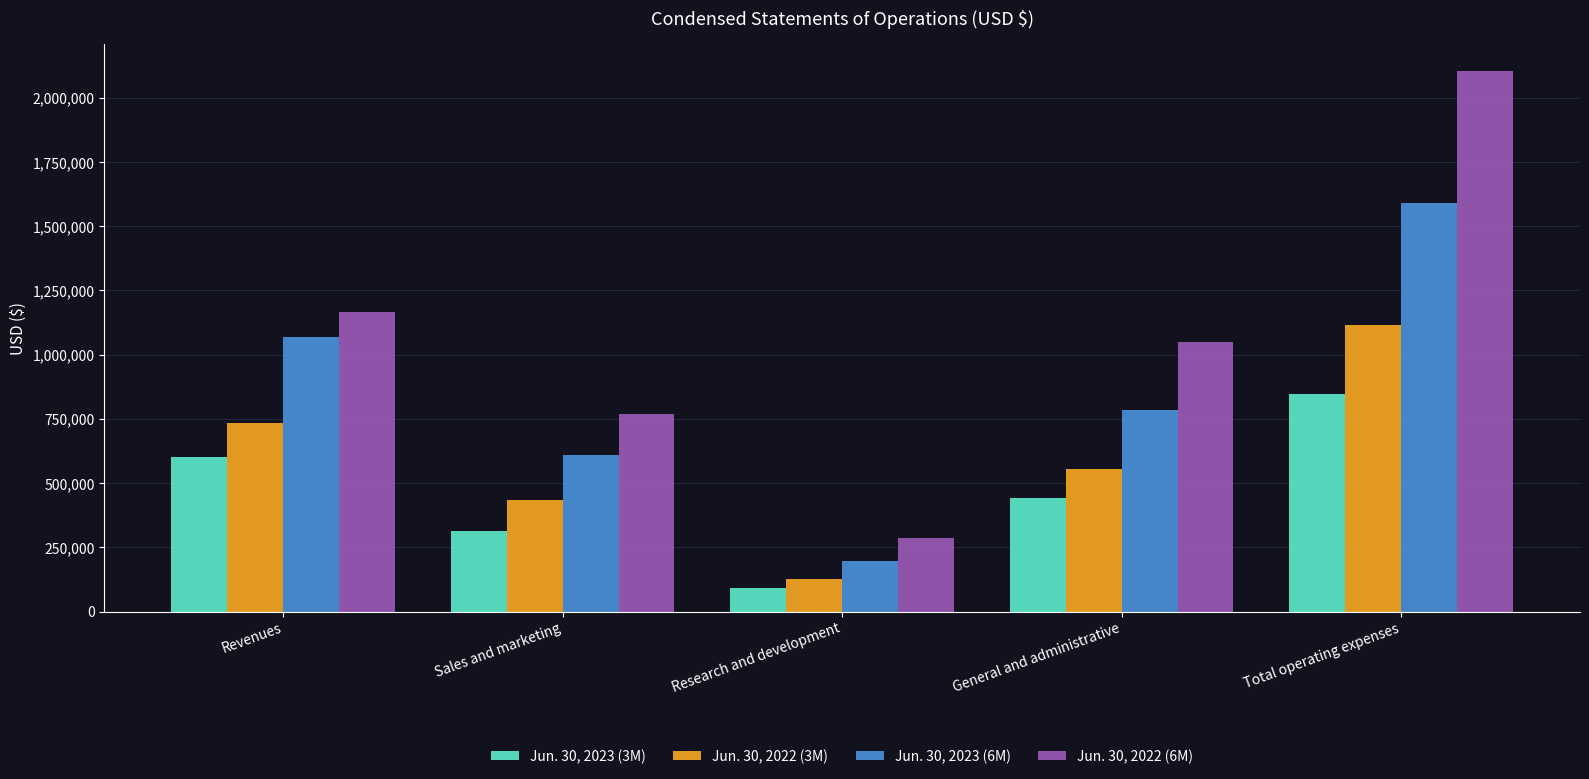

Which series has the largest total across all categories?

Jun. 30, 2022 (6M)